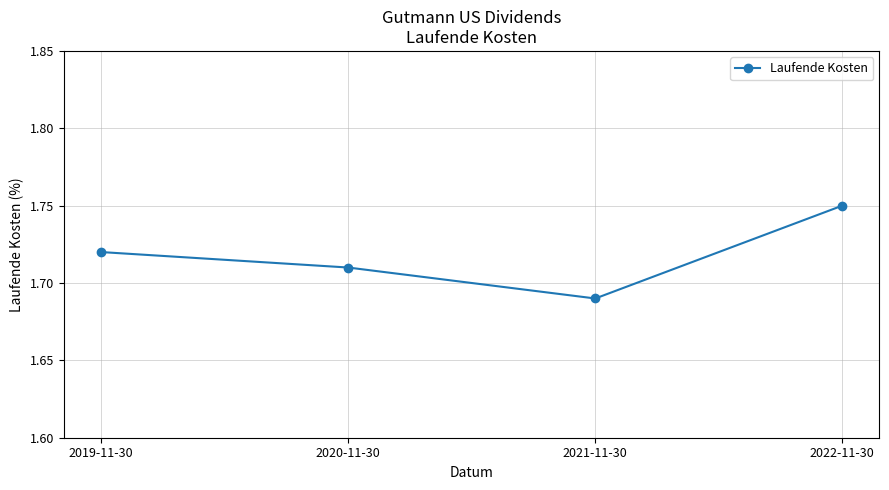

True or false: there are more than 2 points higher than both neighbors.

False